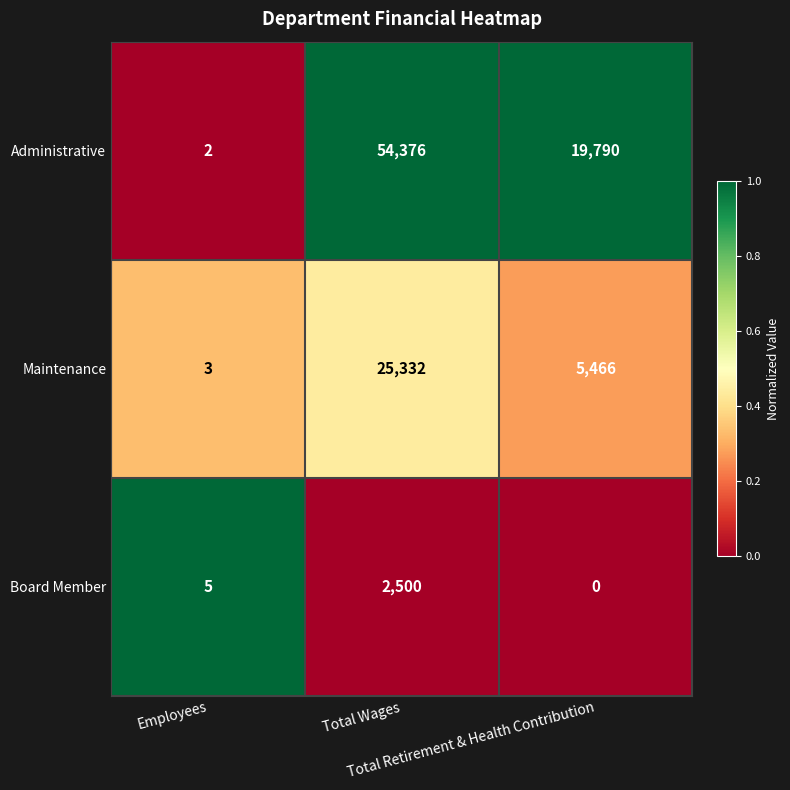

Rank the series by their average value, from lowest to highest.

Board Member, Maintenance, Administrative